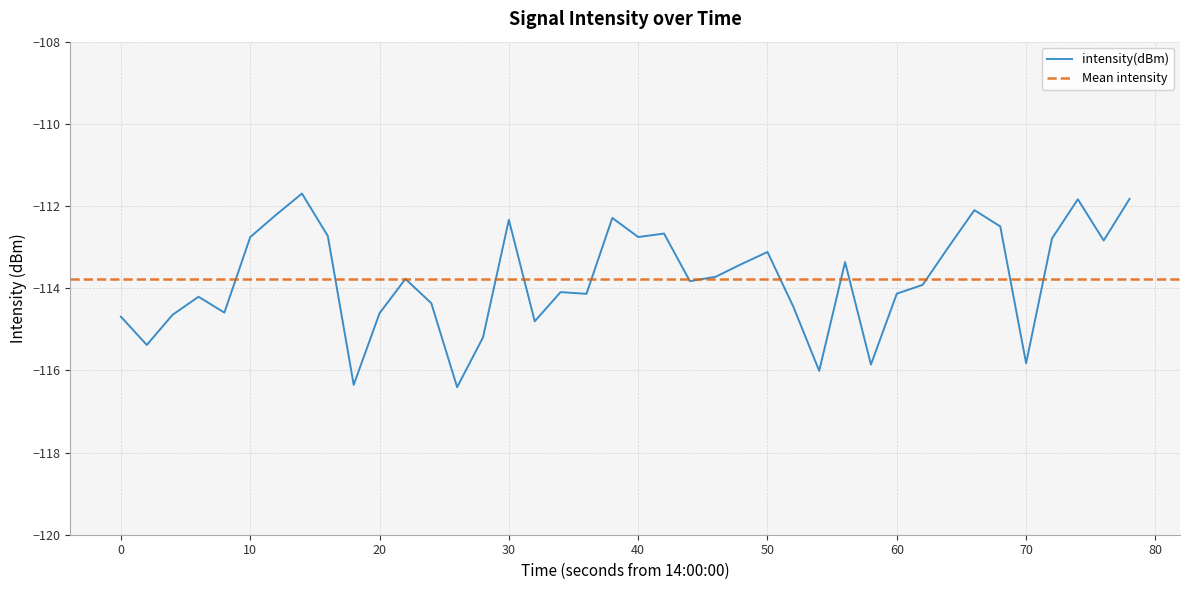

True or false: intensity(dBm) has a value of -178.0 at 60.

False